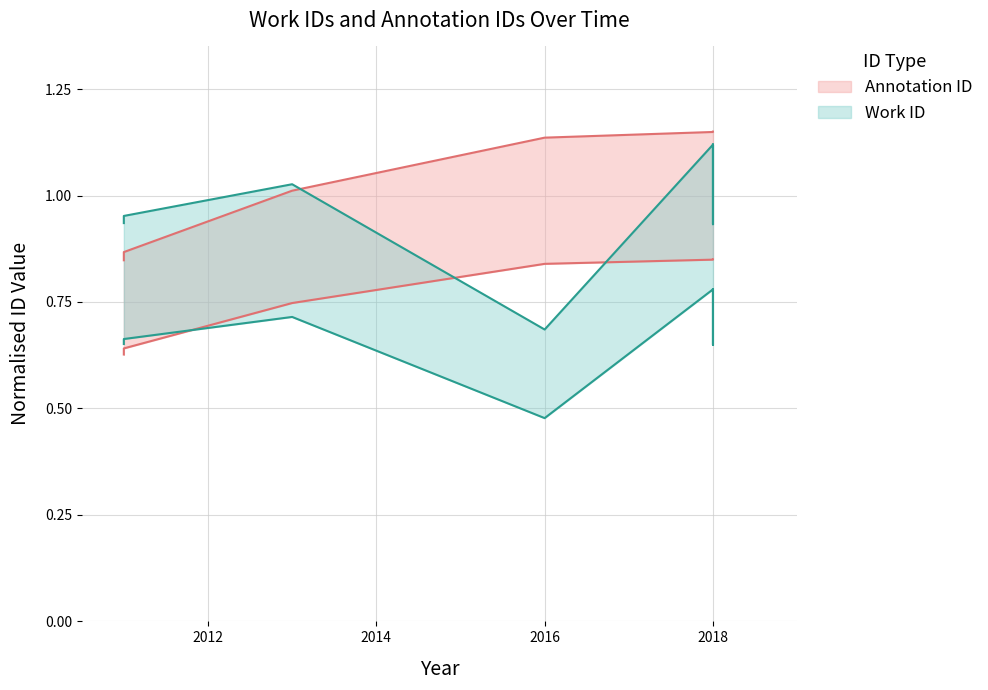

True or false: work_id_upper has more than 0 points higher than both neighbors.

False